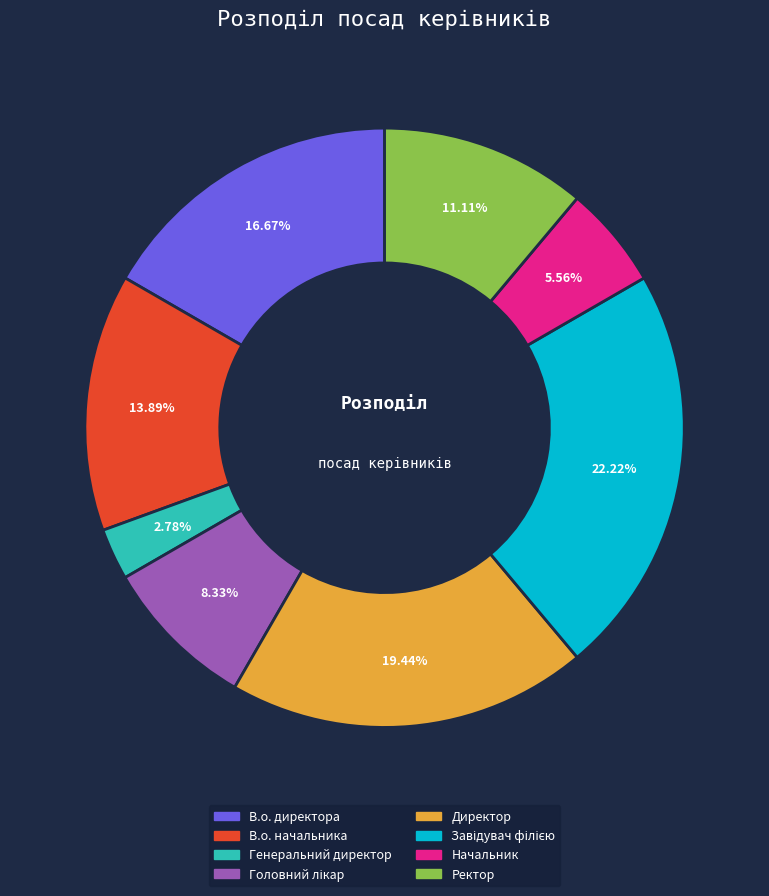

How many segments does this pie chart have?

8